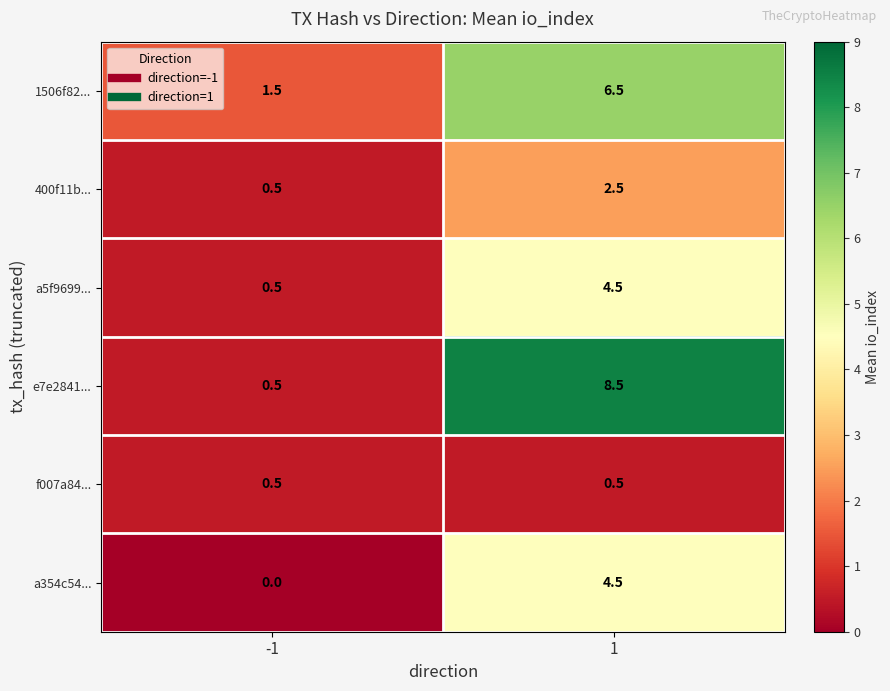

What is the maximum value shown in the chart?

8.5